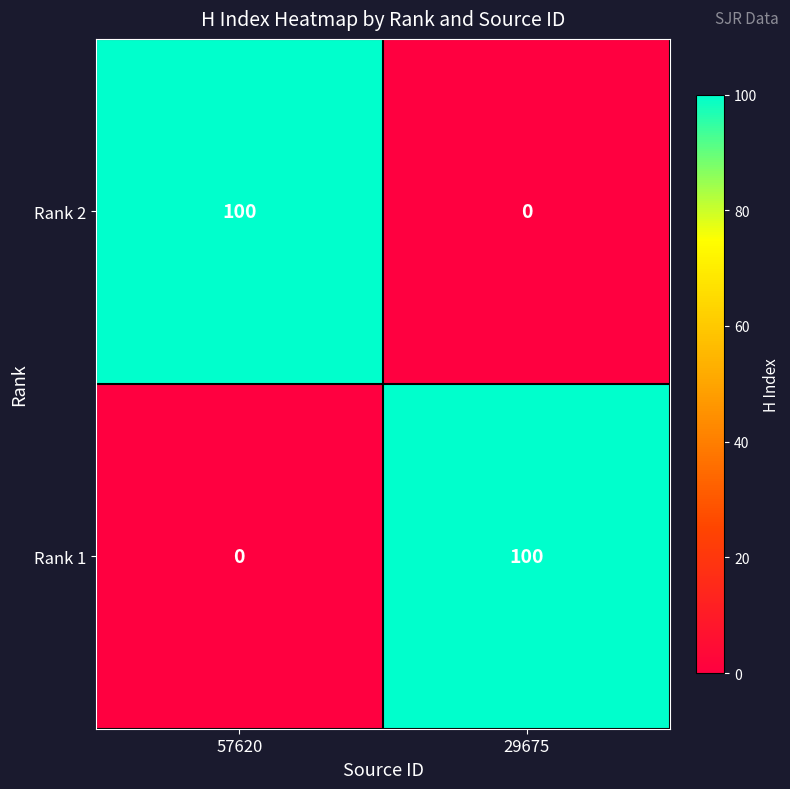

What value does the Rank 1 series have at 29675, to the nearest 50?

100